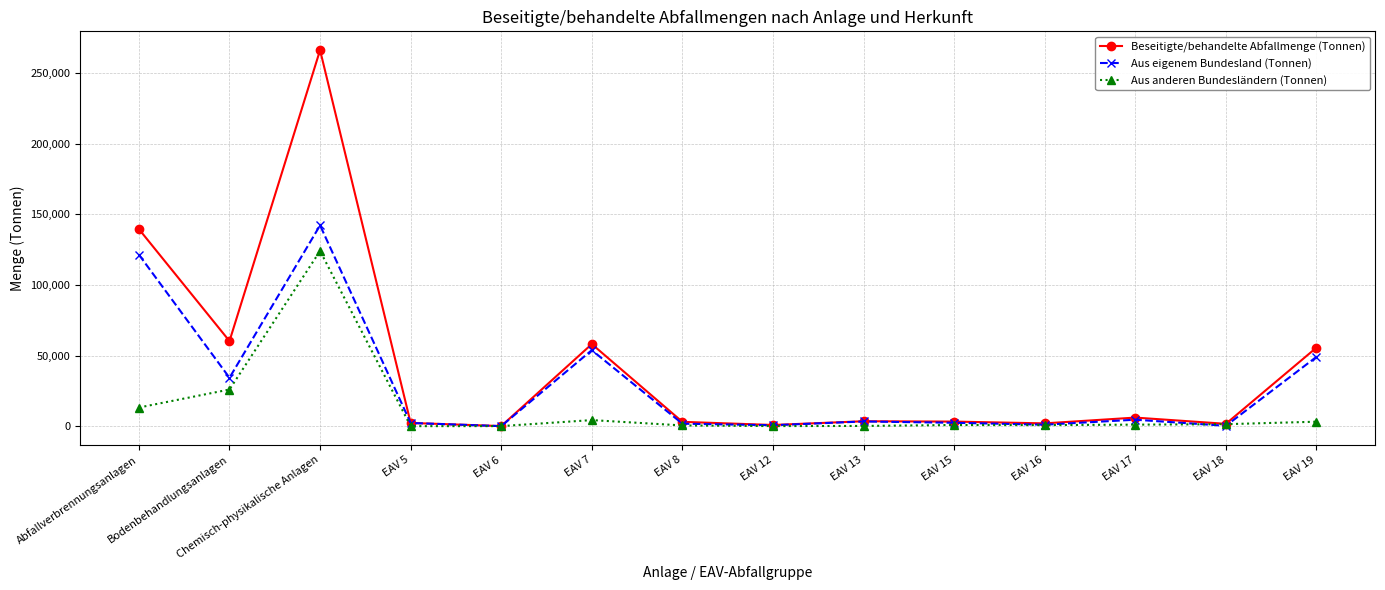

Which series has the largest total across all categories?

Beseitigte/behandelte Abfallmenge (Tonnen)